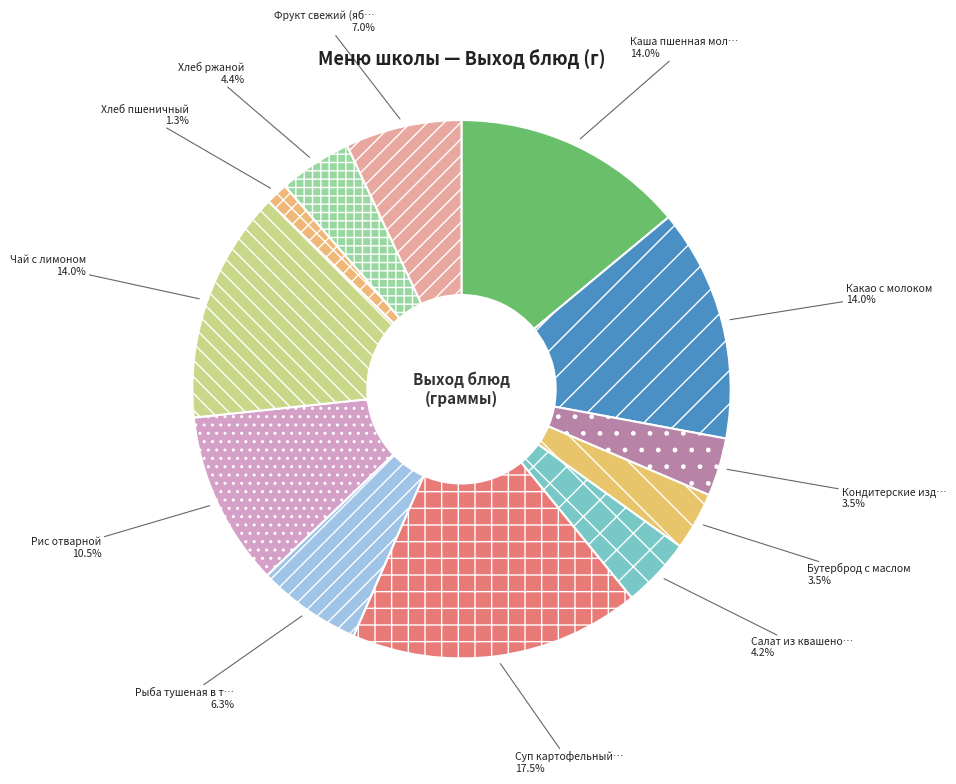

To the nearest percent, what is the average slice percentage?

8%